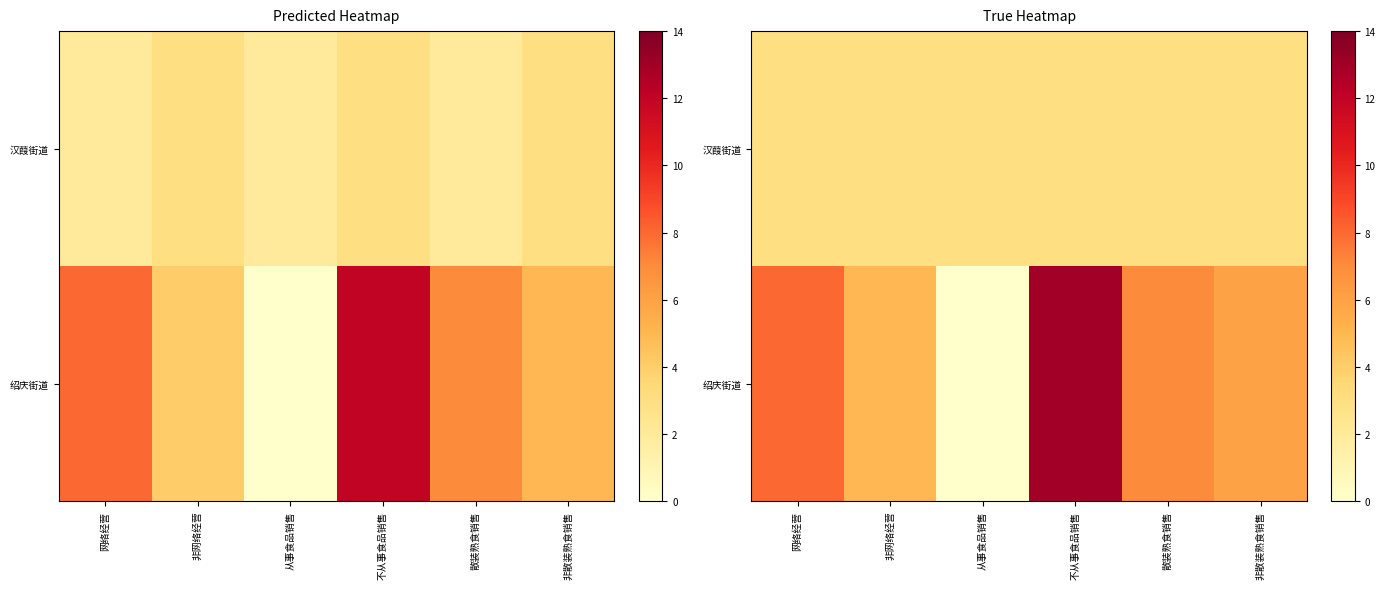

What is the spread (max minus min) of values at 非散装熟食销售?

3